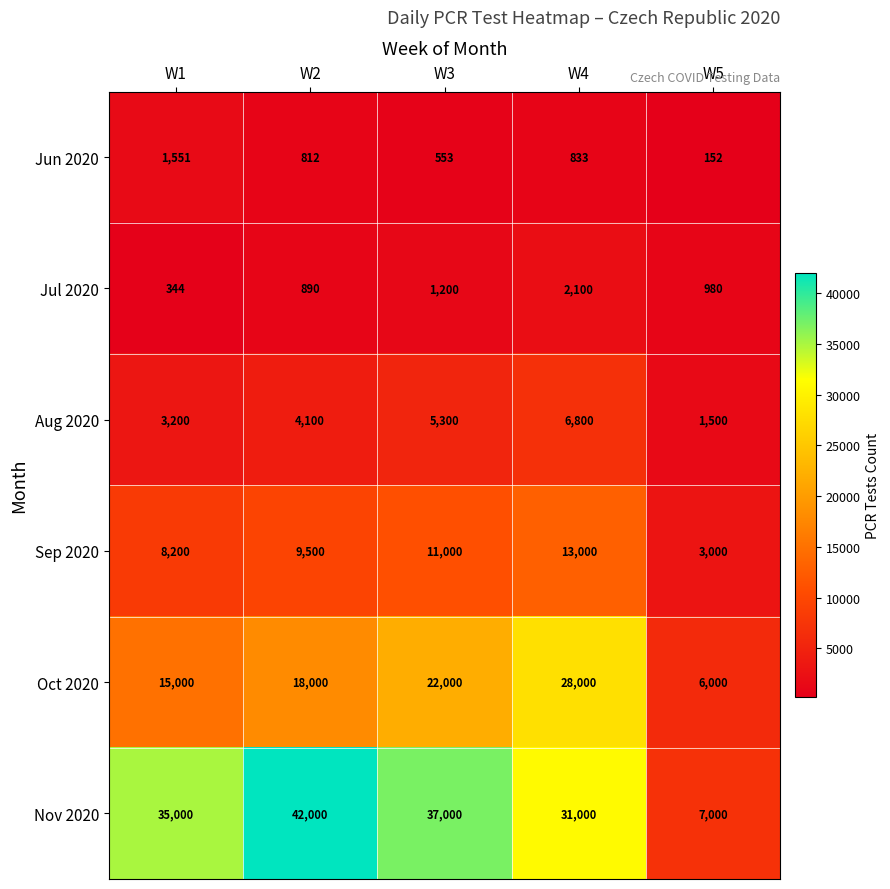

What is the sum of all Jul 2020 values?

5514